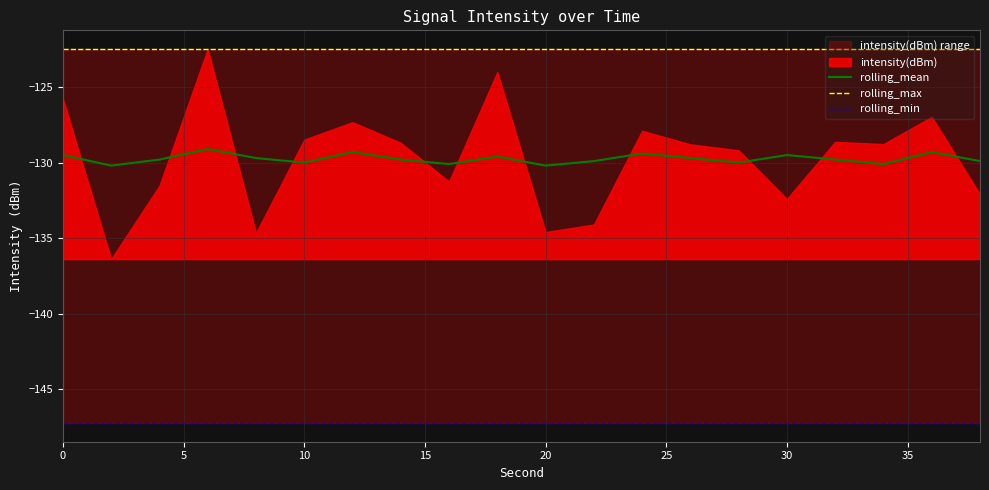

What is the maximum value for rolling_mean?

-129.1